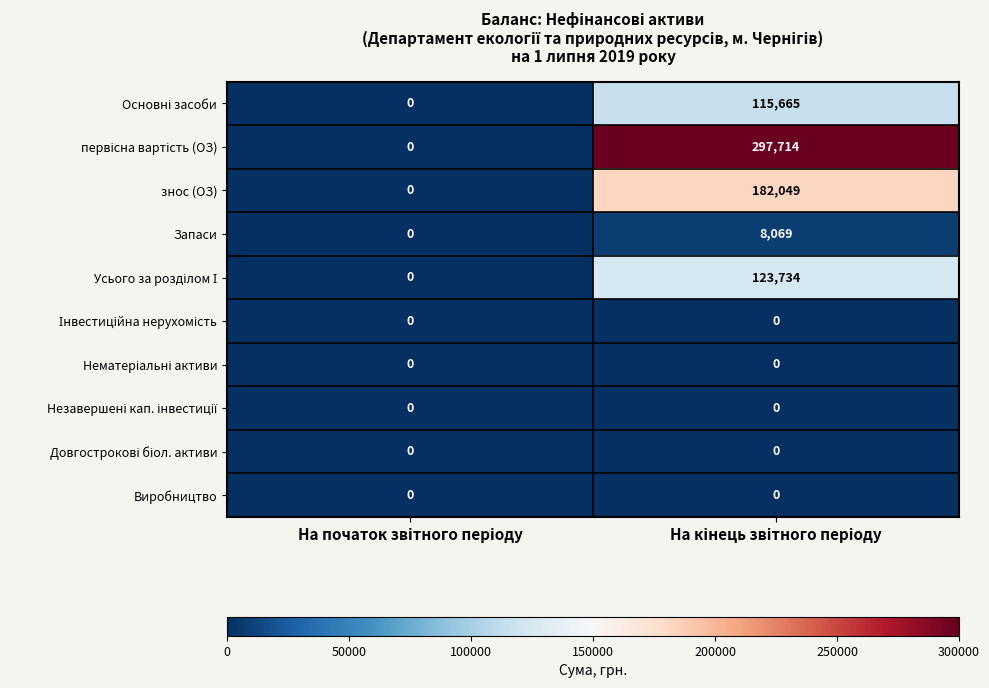

What is the difference between the maximum and minimum values in the знос (ОЗ) series?

182049